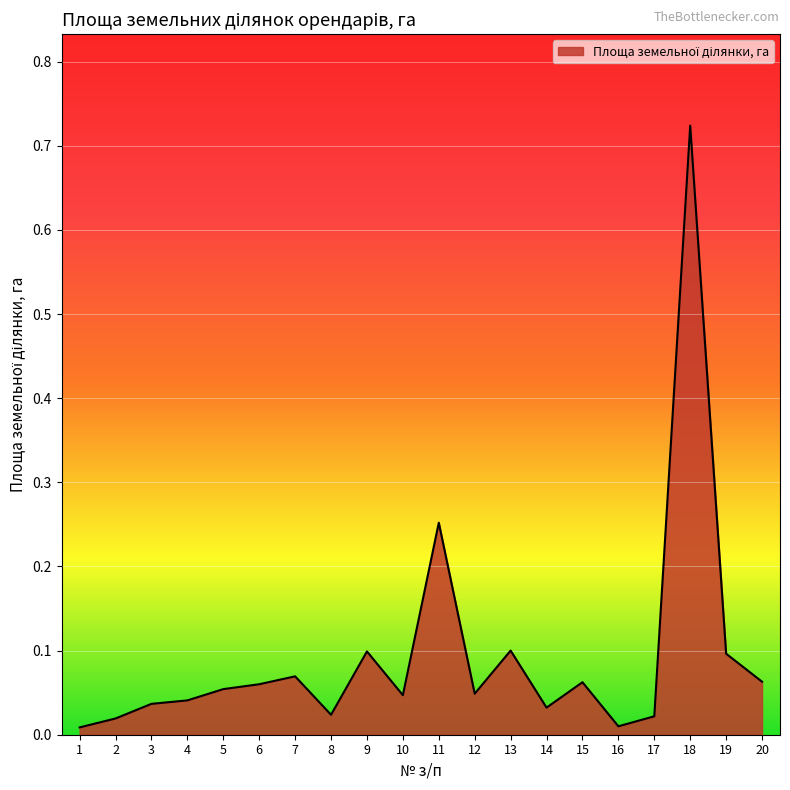

Which has a higher value, 9 or 8?

9